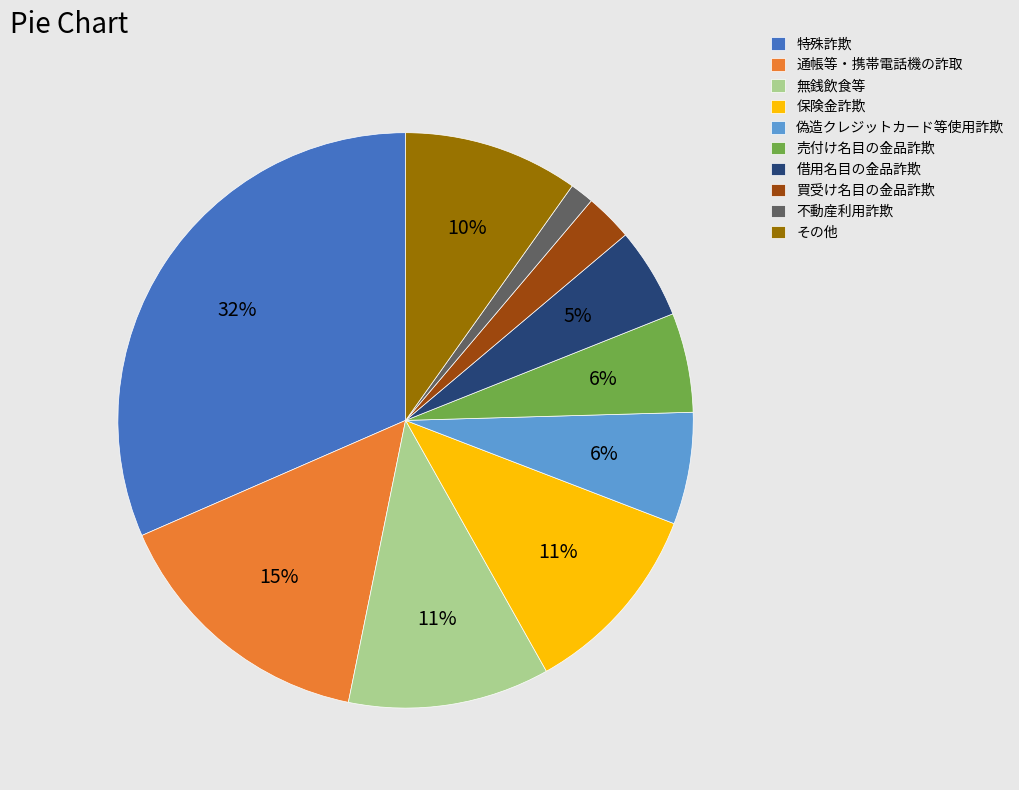

Is it true that 買受け名目の金品詐欺 is 3% of the pie?

True